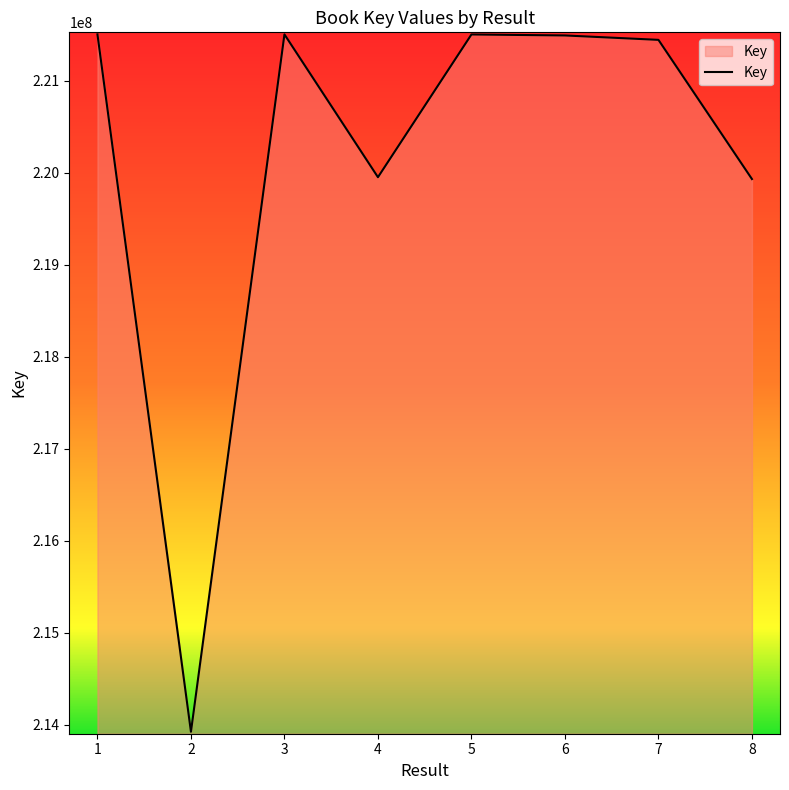

At which category does the data reach its first local peak?

3